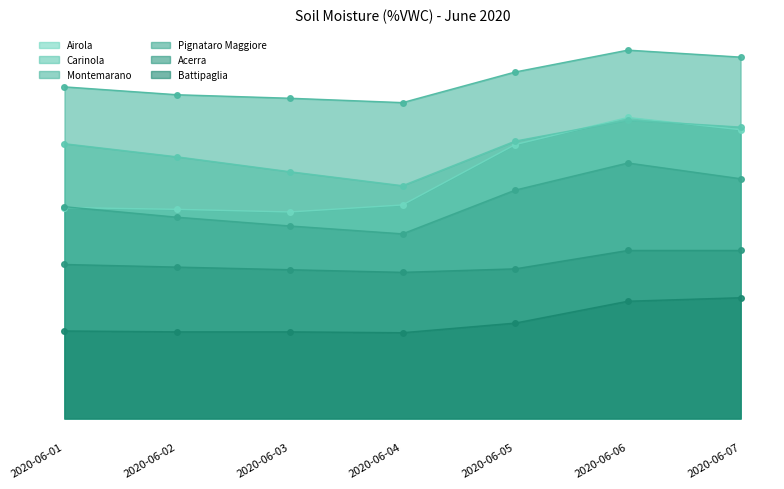

True or false: Acerra has a value of 17.3 at 2020-06-02.

True